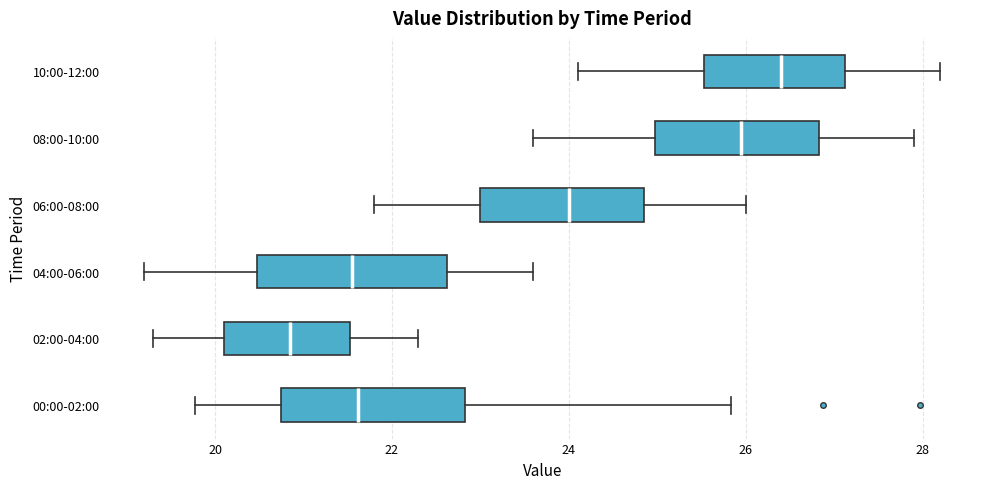

Reading bottom to top, transcribe this box plot: for each box, give where its median line is, the range the box spans, and where its two whiskers end, as read against the x-axis. The values are not printed on the chart, so give them approximately, as read against the axis.

00:00-02:00: median 21.6, box 20.8 to 22.8, whiskers 19.8 to 25.8
02:00-04:00: median 20.8, box 20.2 to 21.6, whiskers 19.4 to 22.4
04:00-06:00: median 21.6, box 20.4 to 22.6, whiskers 19.2 to 23.6
06:00-08:00: median 24.0, box 23.0 to 24.8, whiskers 21.8 to 26.0
08:00-10:00: median 26.0, box 25.0 to 26.8, whiskers 23.6 to 28.0
10:00-12:00: median 26.4, box 25.6 to 27.2, whiskers 24.2 to 28.2